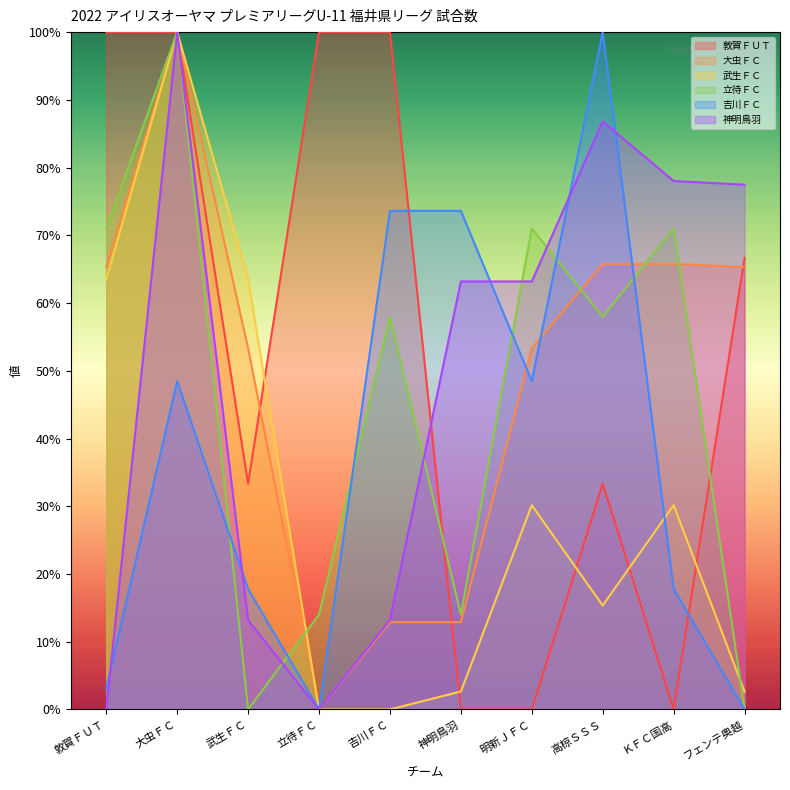

What is the value of the 立待ＦＣ point at the 8th from the left?

58.0